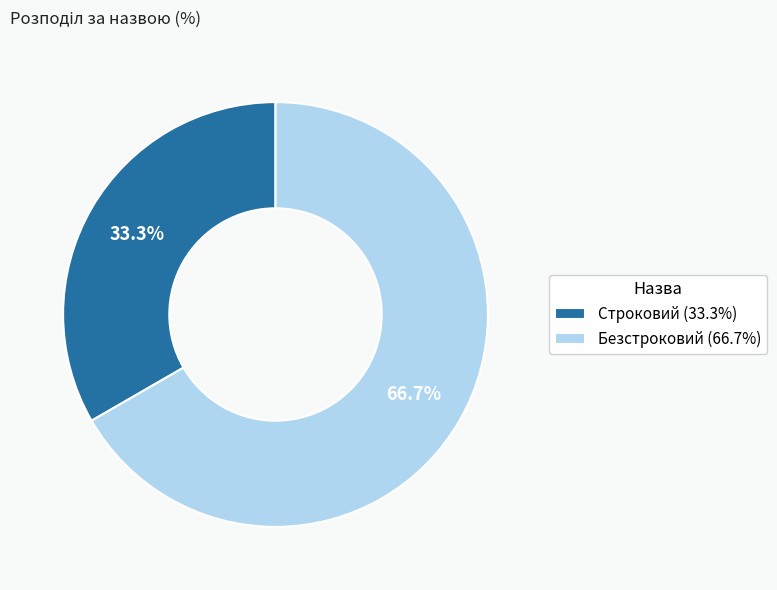

Is it true that Безстроковий is 67% of the pie?

True